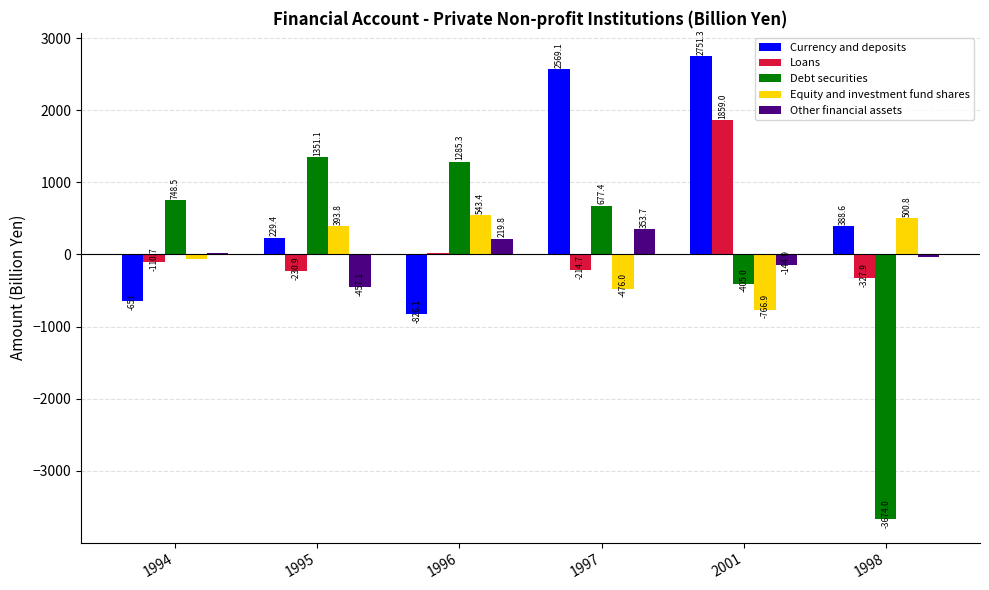

What is the sum of all Loans values?

994.1